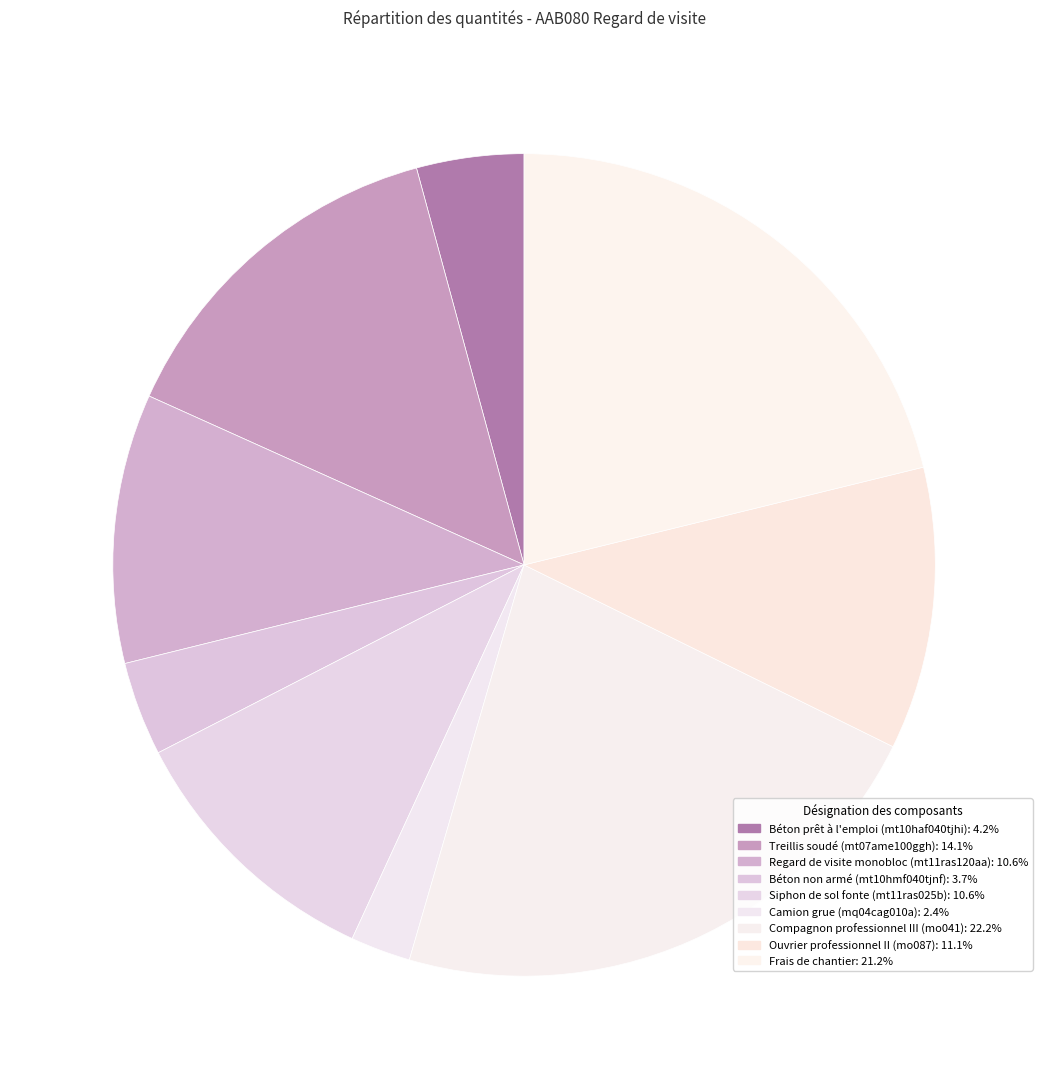

Count the number of slices in the pie.

9